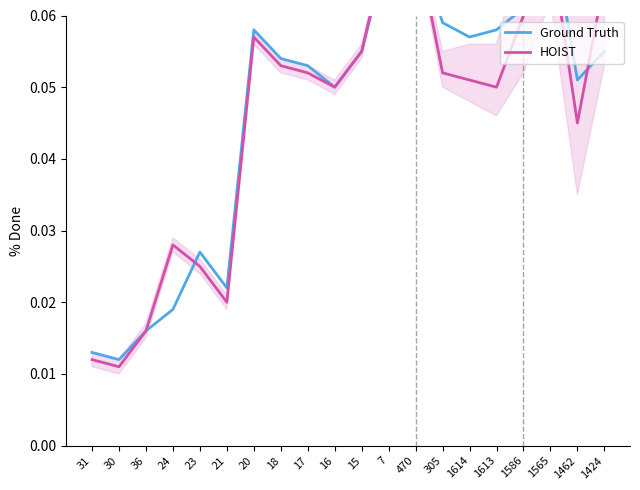

True or false: Ground Truth has a value of 0.1 at 17.

False